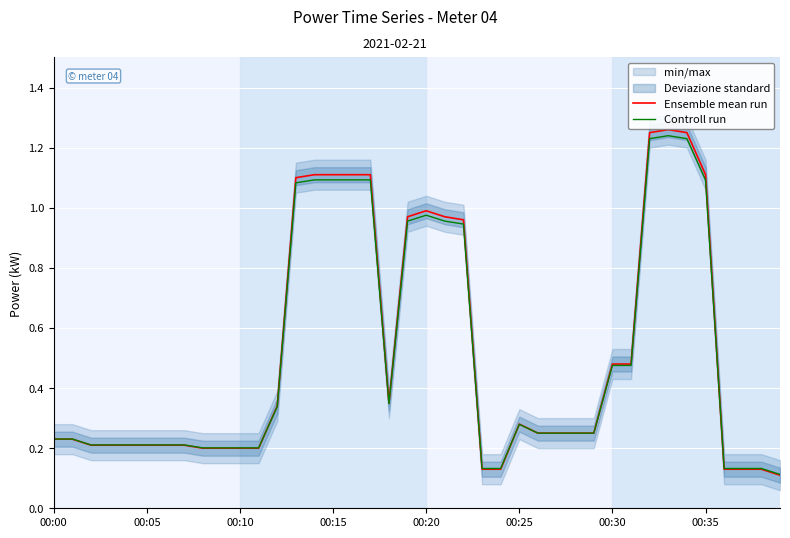

At which category does the chart reach its minimum across all series?

39